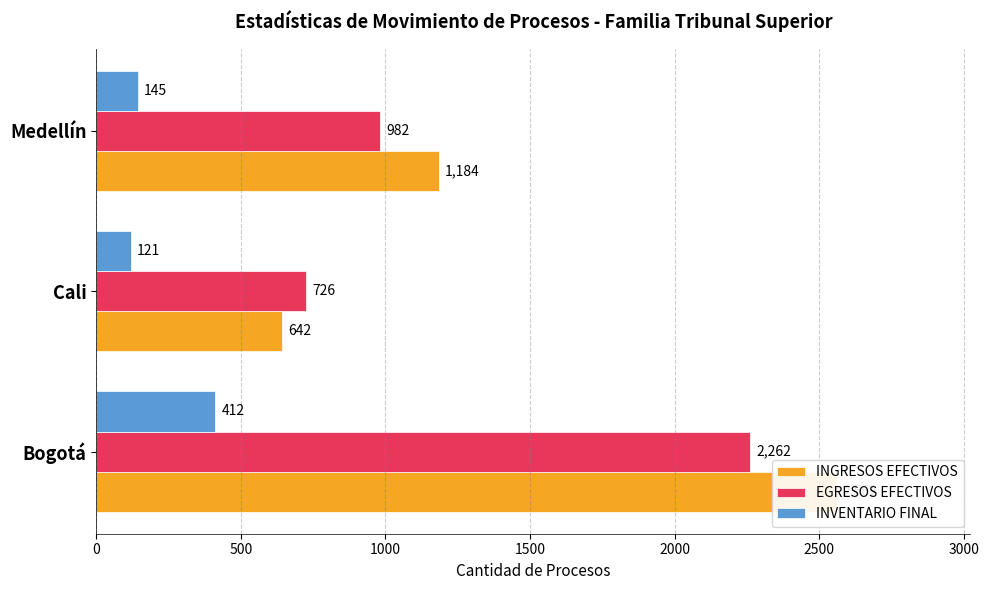

Which series has the largest total across all categories?

INGRESOS EFECTIVOS